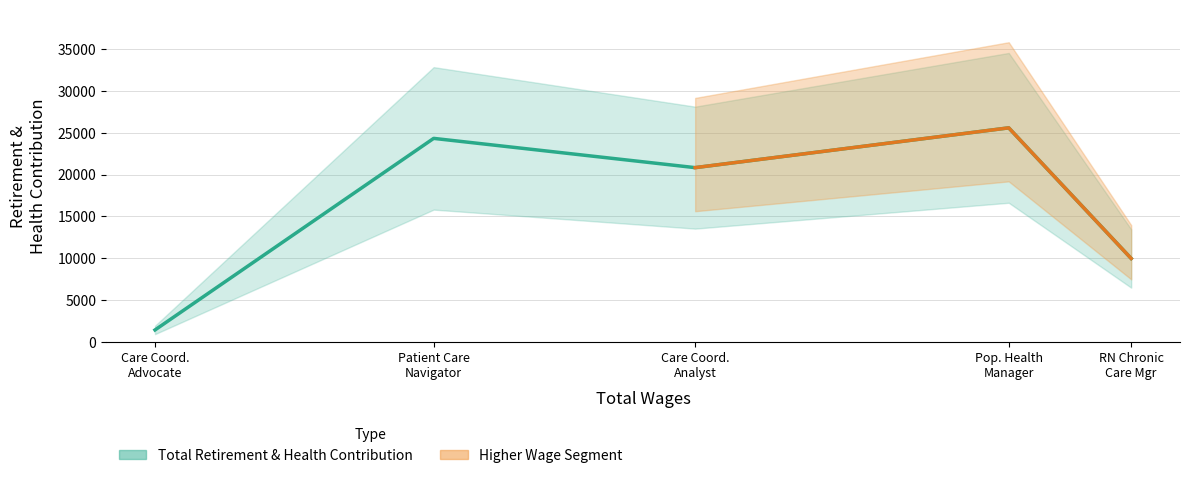

How many data points are less than 20826?

2